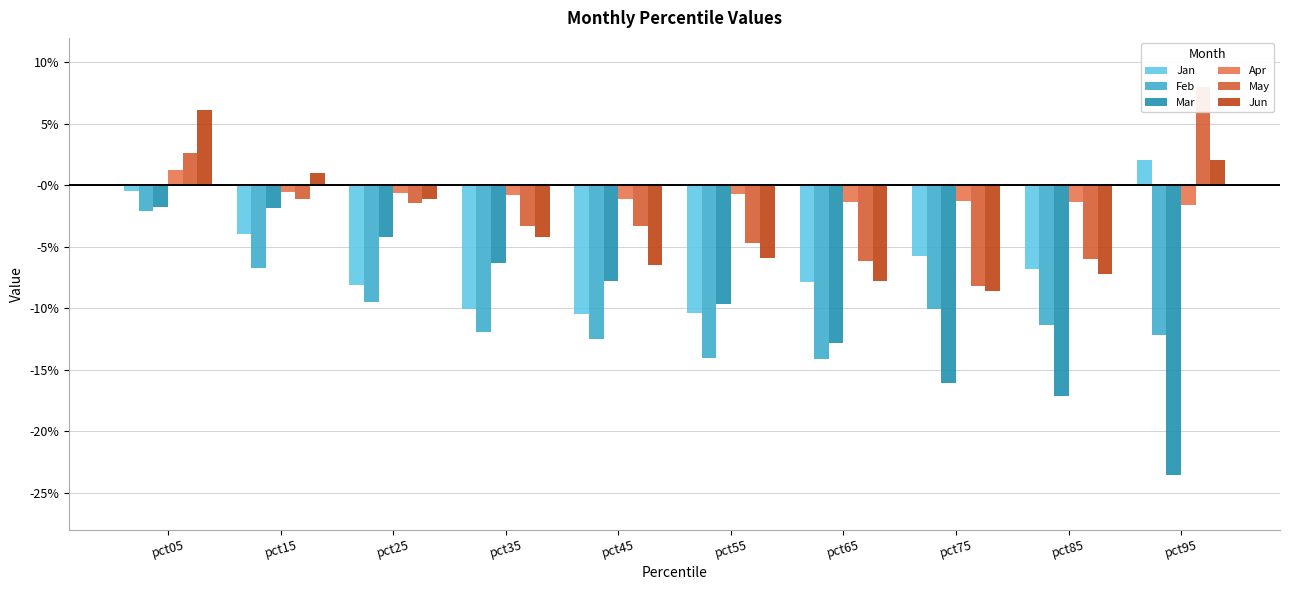

What is the maximum value for Jun?

0.1